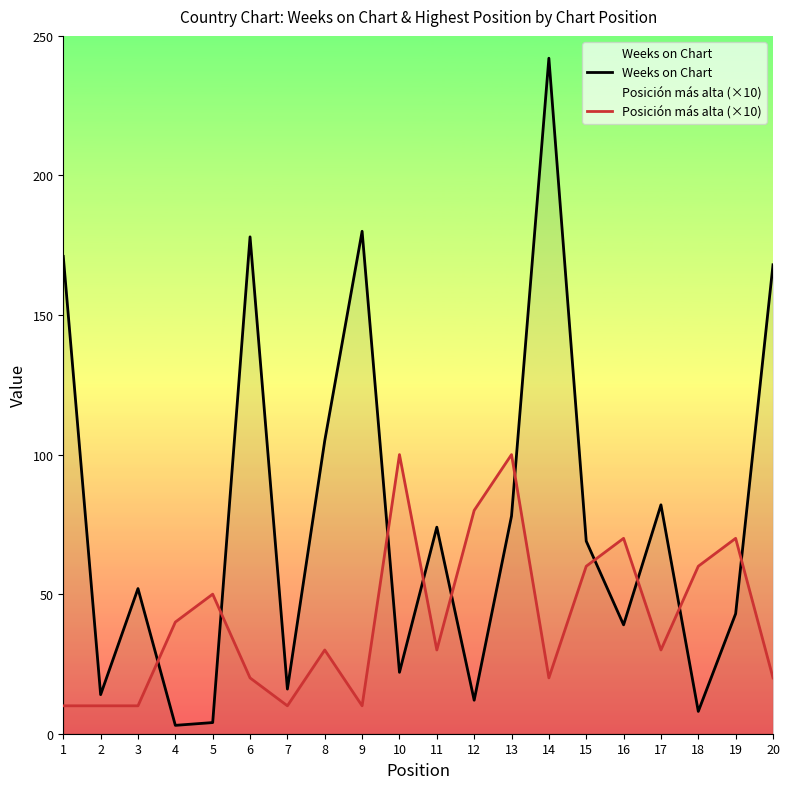

The Posición más alta (×10) series shows 13 at 15. True or false?

False